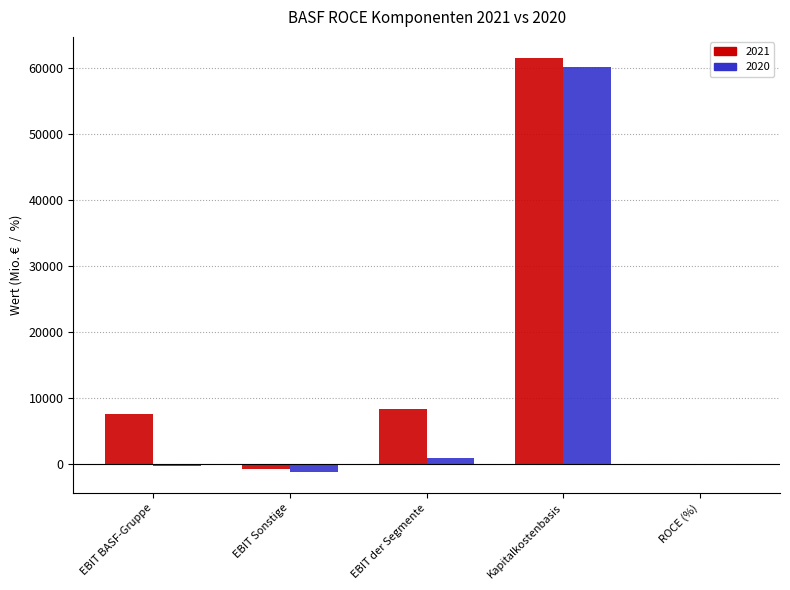

Is it true that 2021 equals 61579.0 at Kapitalkostenbasis?

True